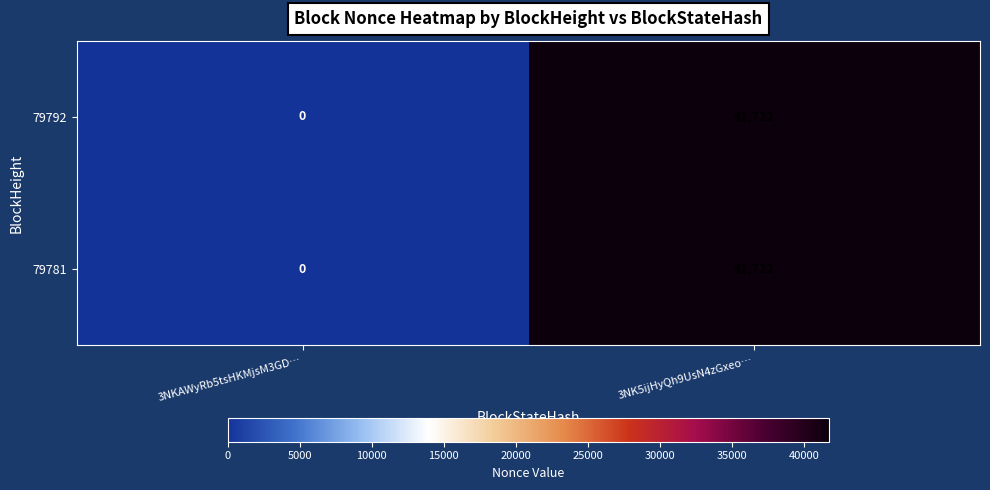

The value of 79781 at 3NKAWyRb5tsHKMjsM3GD… is 0. True or false?

True